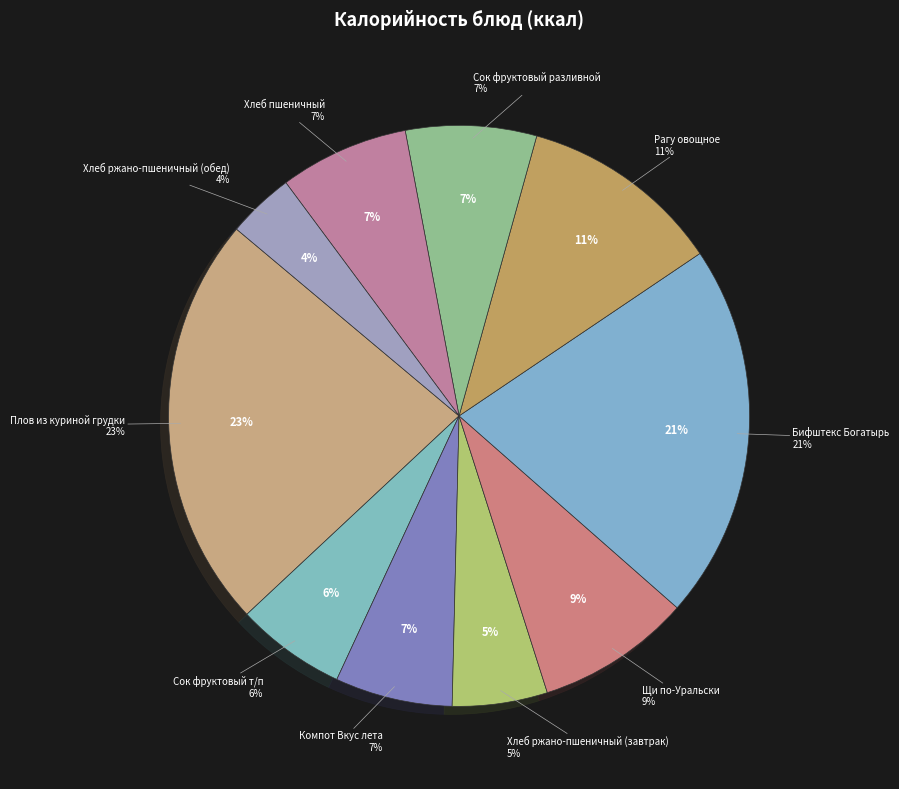

Does Сок фруктовый т/п represent more than half of the total?

No